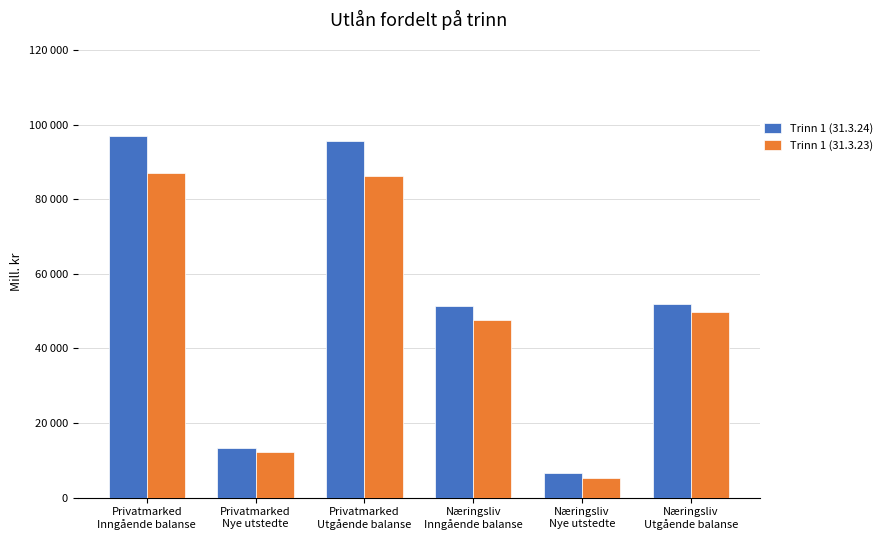

Are the bars horizontal?

No